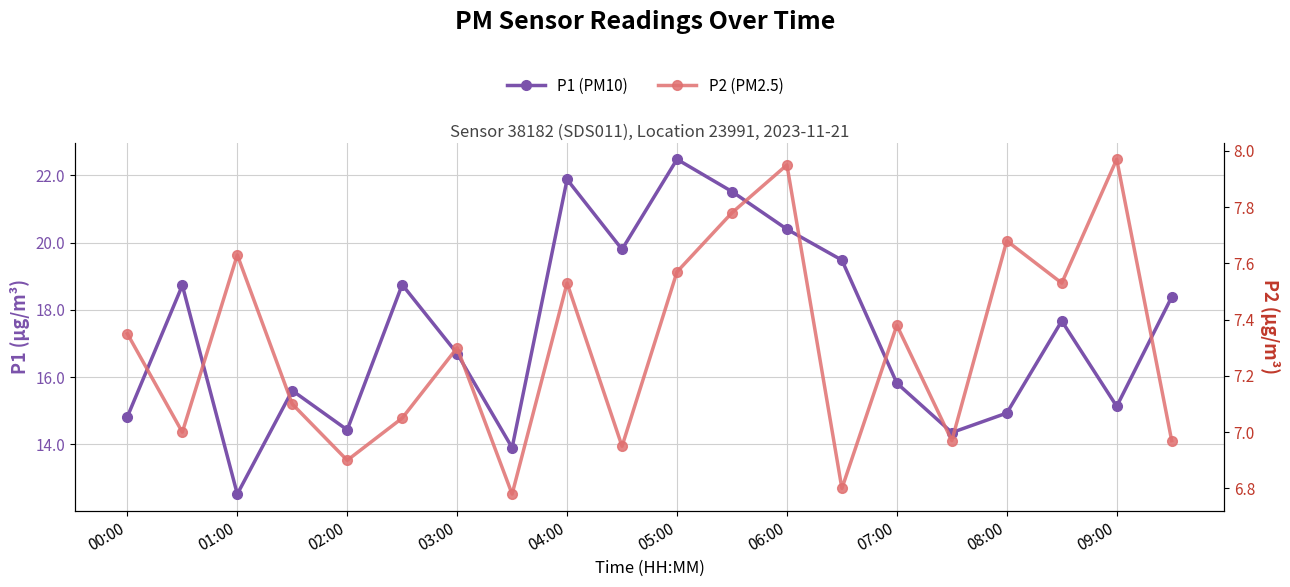

Is this an area chart (filled region under the line)?

No